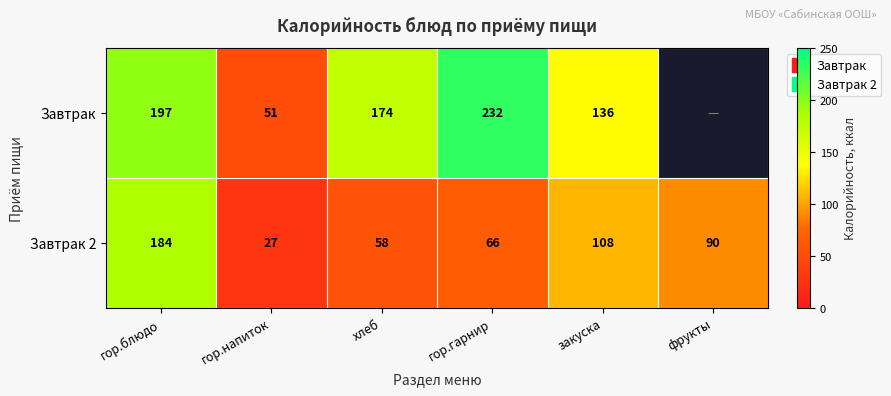

Which label corresponds to the smallest value in the chart?

гор.напиток